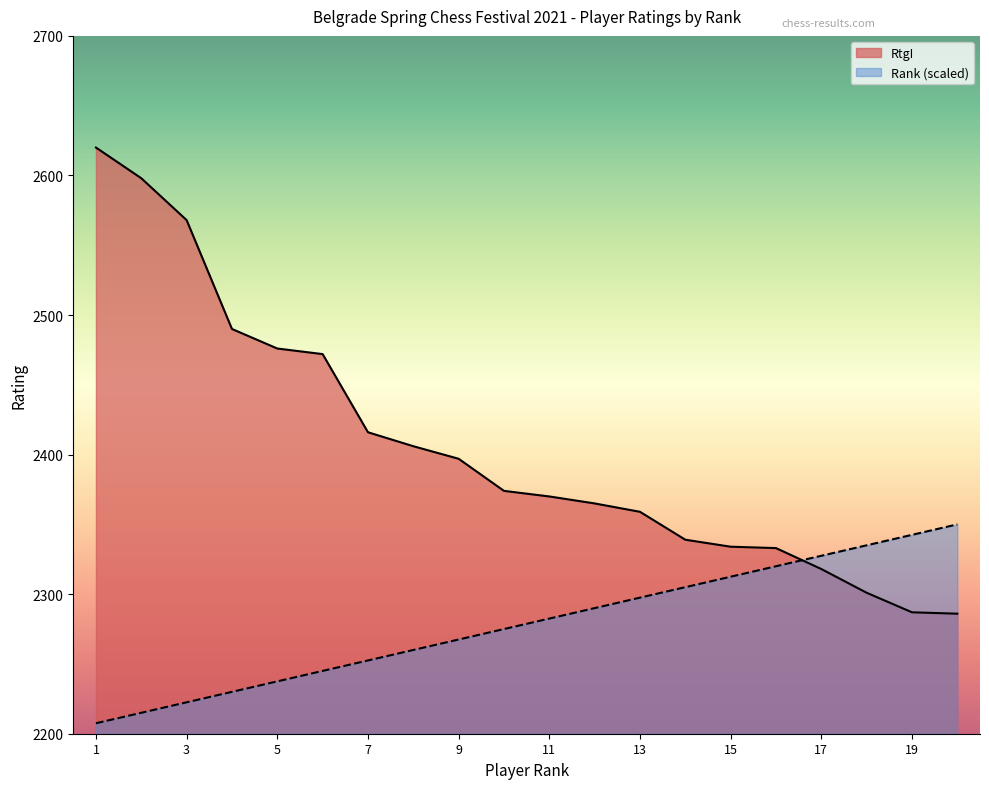

Does the chart have visible grid lines?

No